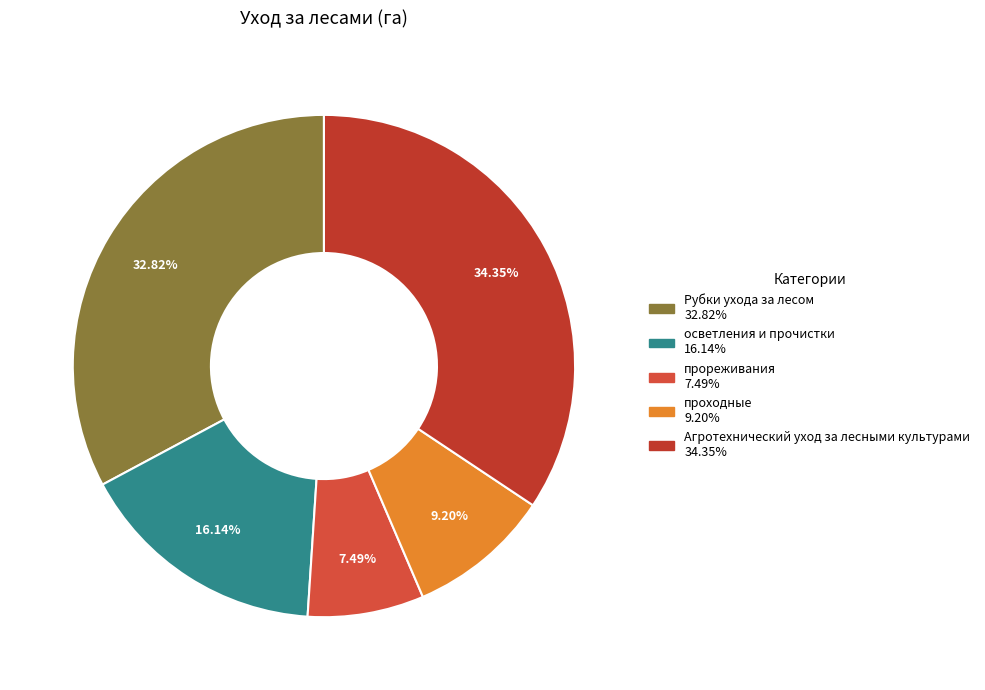

How many segments does this pie chart have?

5